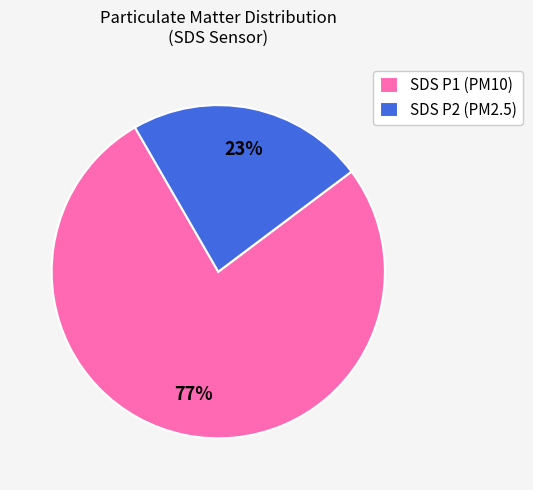

Is it true that SDS P1 (PM10) is 89% of the pie?

False